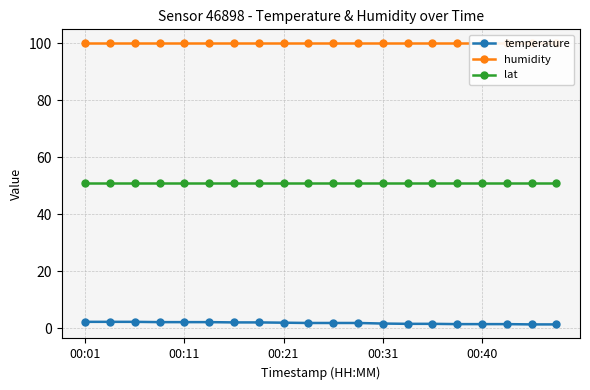

What is the smallest value displayed?

1.4